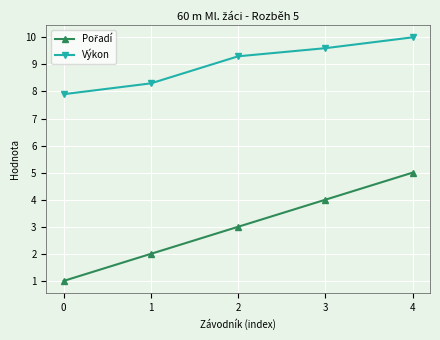

At which category is the sum across all series the highest?

4